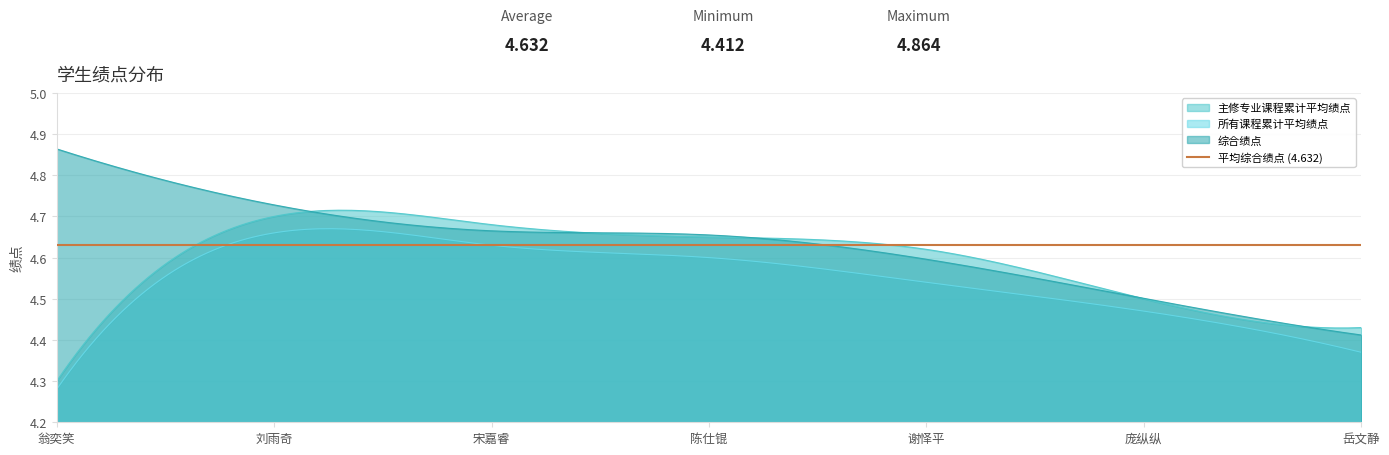

True or false: 所有课程累计平均绩点 and 主修专业课程累计平均绩点 cross at least once.

False